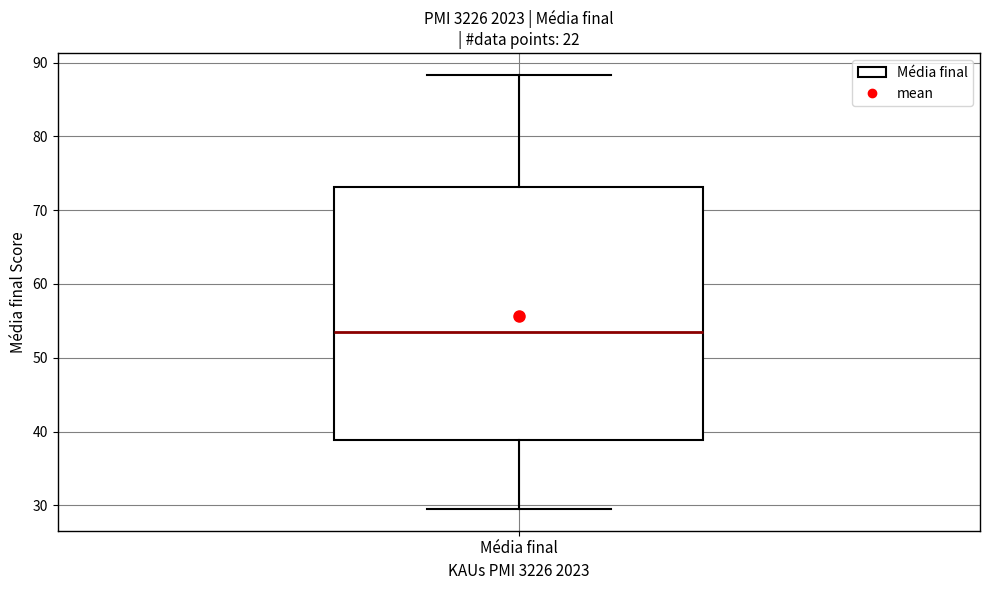

Transcribe this box plot: give where the median line is, the range the box spans, and where the two whiskers end, as read against the y-axis. The values are not printed on the chart, so give them approximately, as read against the axis.

median 54, box 39 to 73, whiskers 30 to 88